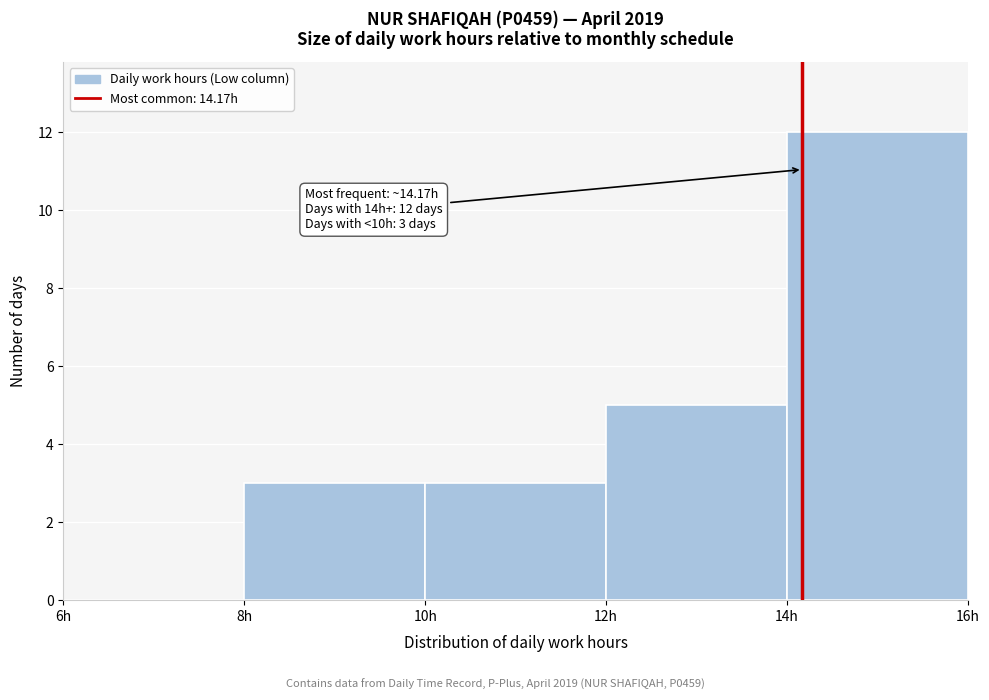

Over which range of the x-axis is the bar tallest?

14 to 16